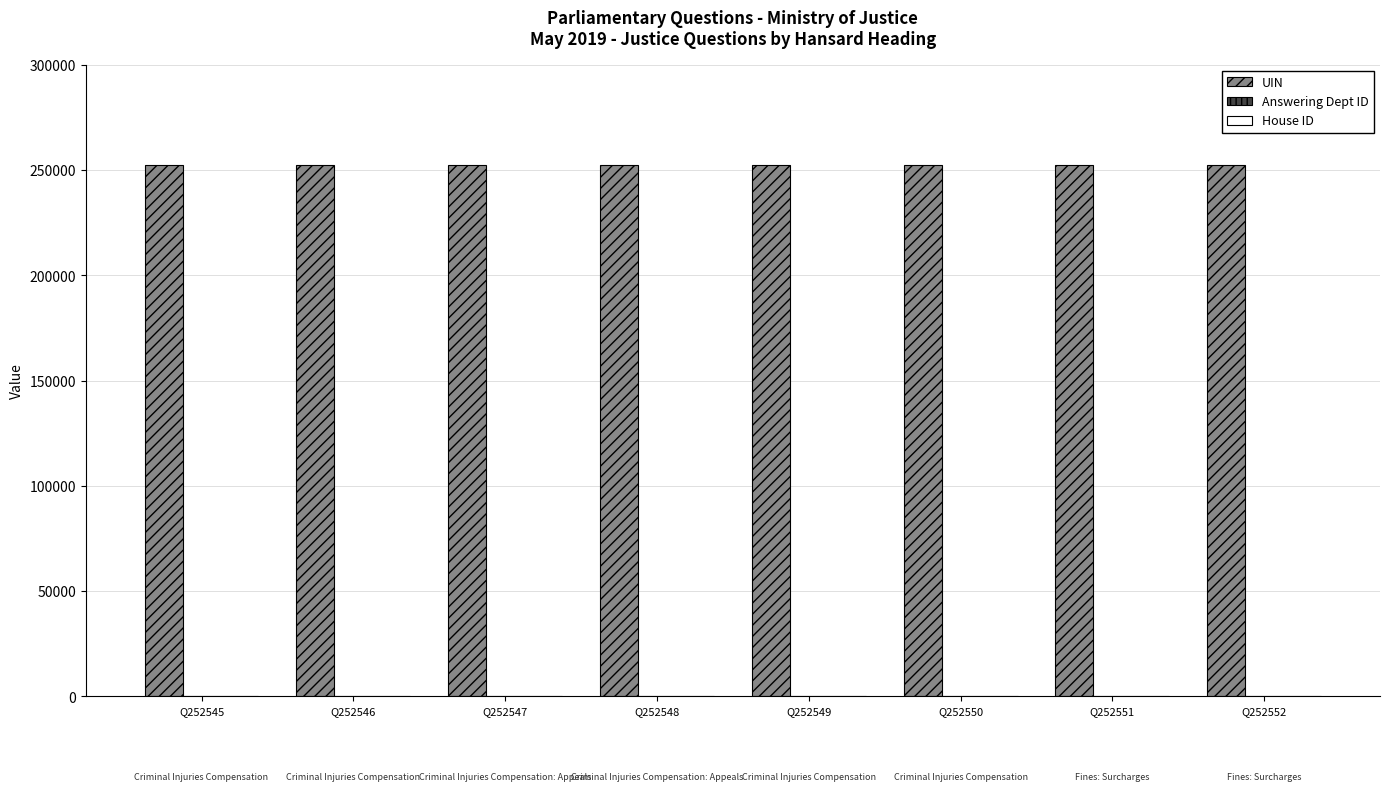

True or false: UIN has a value of 151752 at Q252549.

False